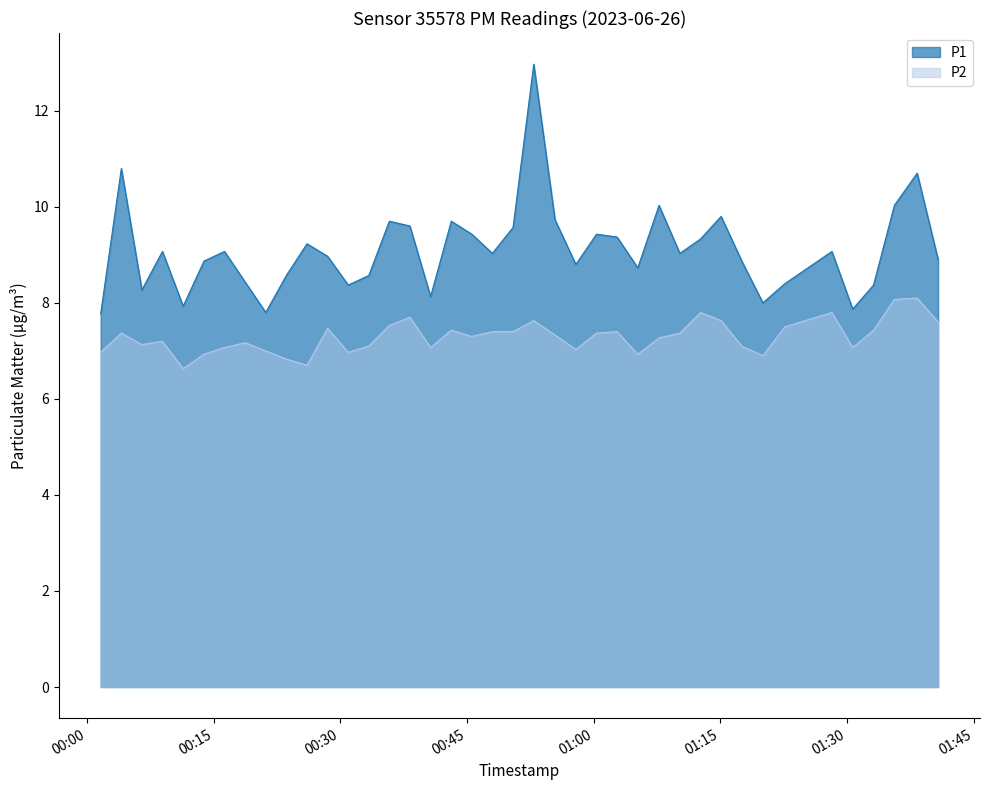

Which category has the lowest value across all series?

2023-06-26T00:11:24